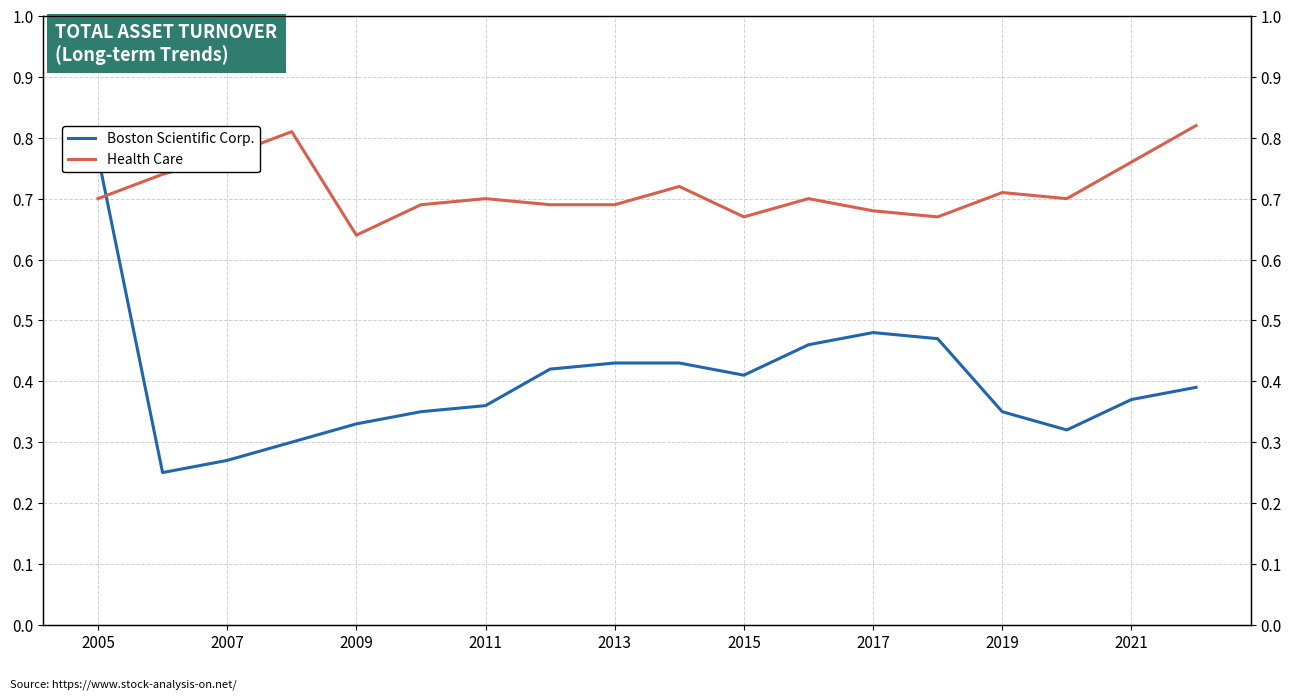

What is the spread (max minus min) of values at 2017?

0.2